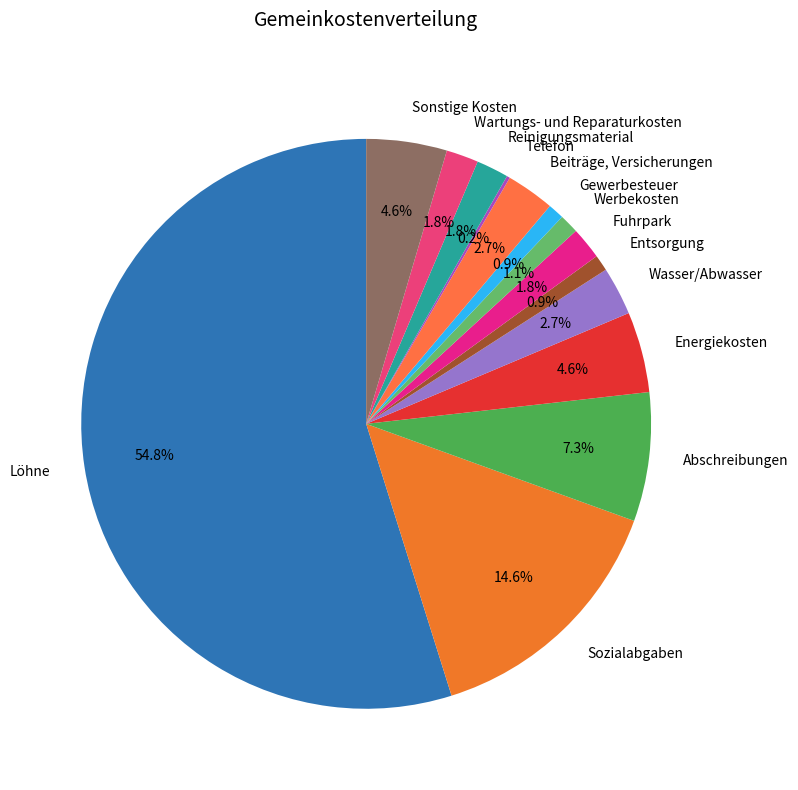

To the nearest percent, what portion does Wartungs- und Reparaturkosten represent?

2%